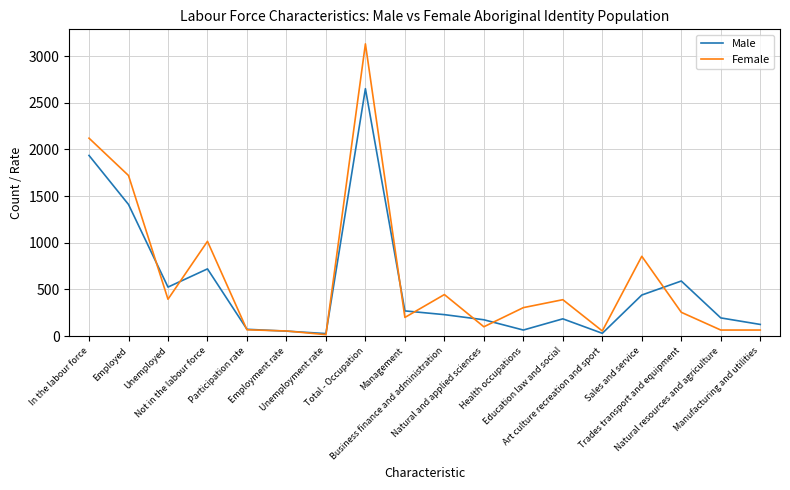

True or false: Male has more than 1 points higher than both neighbors.

True